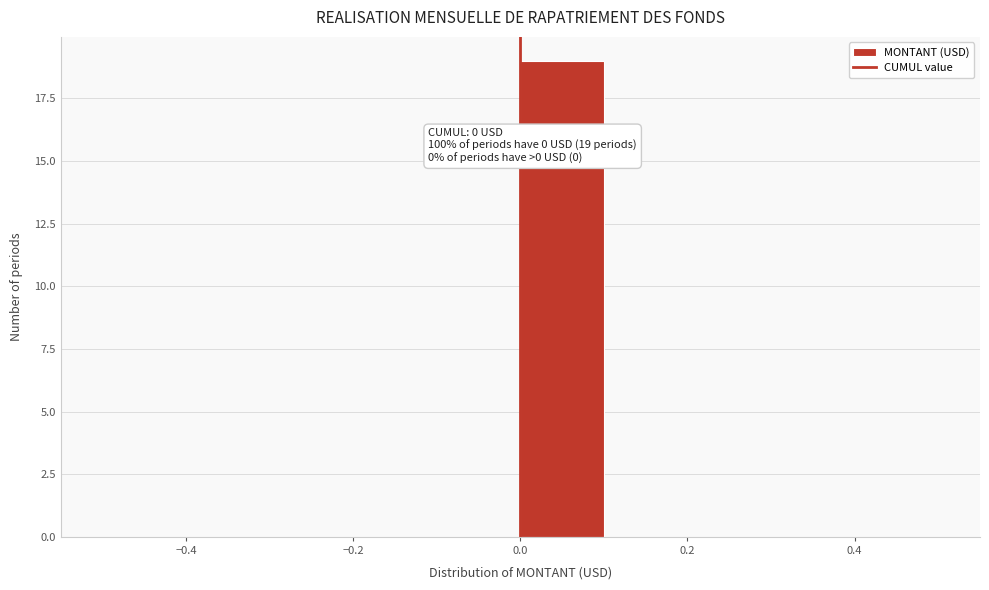

Over which range of the x-axis is the bar tallest?

0.0 to 0.1